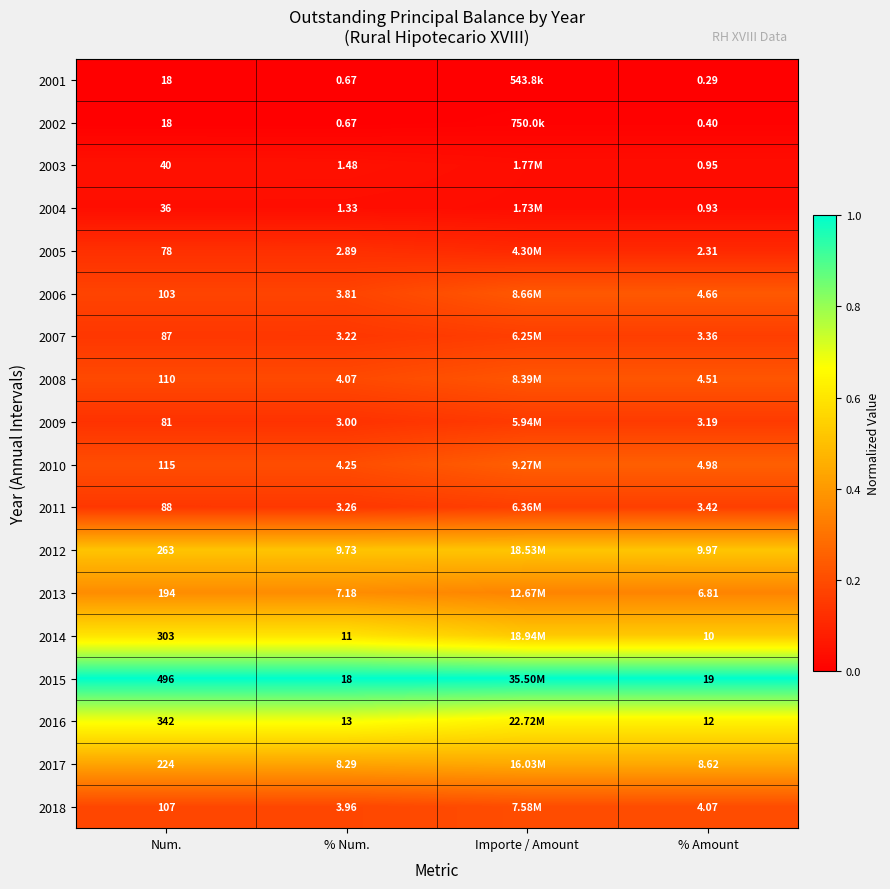

Is it true that 2018 equals 0.0 at % Amount?

False